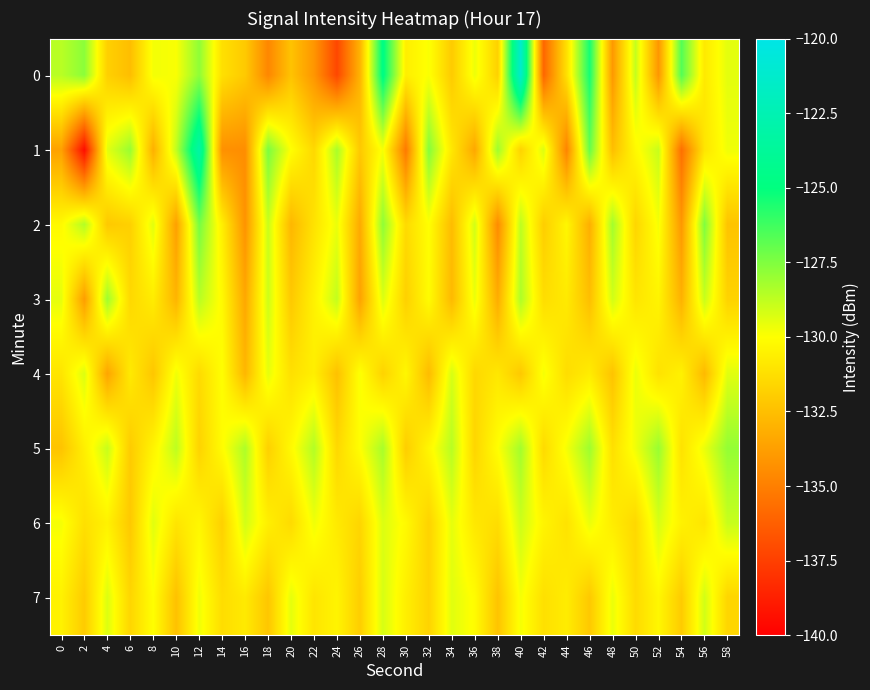

Reading left to right, transcribe all the data shown in this chart.

0: 0=-128.6	2=-127.7	4=-131.8	6=-132.5	8=-129.8	10=-129.9	12=-127.8	14=-131.2	16=-132.1	18=-134.7	20=-132.3	22=-134.1	24=-137.2	26=-133.0	28=-124.7	30=-130.6	32=-129.9	34=-132.0	36=-129.6	38=-131.8	40=-121.2	42=-136.0	44=-131.2	46=-125.4	48=-134.0	50=-128.8	52=-134.1	54=-126.6	56=-130.8	58=-129.5
1: 0=-133.7	2=-139.5	4=-129.4	6=-128.0	8=-133.1	10=-128.8	12=-123.1	14=-134.3	16=-134.4	18=-127.4	20=-130.0	22=-131.5	24=-128.3	26=-132.1	28=-129.8	30=-135.2	32=-127.6	34=-130.9	36=-133.4	38=-128.1	40=-131.7	42=-129.3	44=-134.8	46=-127.0	48=-132.5	50=-130.2	52=-128.9	54=-135.6	56=-131.0	58=-129.7
2: 0=-130.2	2=-128.5	4=-132.1	6=-131.8	8=-129.4	10=-133.7	12=-127.3	14=-130.6	16=-134.2	18=-128.9	20=-132.8	22=-131.1	24=-129.6	26=-133.3	28=-127.8	30=-131.4	32=-130.0	34=-132.6	36=-129.1	38=-134.5	40=-128.7	42=-131.9	44=-130.3	46=-133.1	48=-128.2	50=-131.6	52=-129.8	54=-134.0	56=-127.5	58=-132.3
3: 0=-129.5	2=-133.8	4=-128.1	6=-131.5	8=-130.7	10=-132.9	12=-128.6	14=-130.2	16=-133.4	18=-129.0	20=-132.1	22=-130.5	24=-128.8	26=-133.6	28=-129.3	30=-131.8	32=-130.1	34=-132.7	36=-129.6	38=-133.2	40=-128.4	42=-131.3	44=-130.8	46=-132.5	48=-129.1	50=-131.0	52=-130.4	54=-133.0	56=-128.9	58=-131.7
4: 0=-131.0	2=-129.3	4=-133.5	6=-130.8	8=-132.2	10=-129.7	12=-131.4	14=-130.0	16=-132.8	18=-129.5	20=-131.2	22=-130.6	24=-132.4	26=-129.9	28=-131.7	30=-130.3	32=-132.6	34=-129.2	36=-131.5	38=-130.9	40=-132.1	42=-129.8	44=-131.3	46=-130.7	48=-132.3	50=-129.6	52=-131.1	54=-130.5	56=-132.7	58=-129.4
5: 0=-132.3	2=-130.6	4=-128.9	6=-132.0	8=-130.4	10=-128.7	12=-131.7	14=-130.1	16=-128.4	18=-131.8	20=-130.2	22=-128.5	24=-131.5	26=-130.0	28=-128.3	30=-131.9	32=-130.3	34=-128.6	36=-131.6	38=-130.0	40=-128.2	42=-131.4	44=-129.8	46=-128.1	48=-131.2	50=-129.7	52=-128.0	54=-131.1	56=-129.6	58=-127.9
6: 0=-129.8	2=-131.2	4=-130.5	6=-132.1	8=-129.4	10=-131.0	12=-130.3	14=-131.8	16=-129.1	18=-130.6	20=-131.4	22=-129.7	24=-130.8	26=-131.6	28=-129.3	30=-130.2	32=-131.7	34=-129.5	36=-130.9	38=-131.3	40=-129.0	42=-130.4	44=-131.1	46=-129.6	48=-130.7	50=-131.5	52=-129.2	54=-130.5	56=-131.0	58=-128.9
7: 0=-130.5	2=-132.0	4=-129.3	6=-131.6	8=-130.0	10=-132.4	12=-129.7	14=-131.3	16=-130.8	18=-132.2	20=-129.5	22=-131.0	24=-130.4	26=-131.9	28=-129.2	30=-130.6	32=-131.7	34=-129.4	36=-130.1	38=-132.3	40=-129.8	42=-131.2	44=-130.7	46=-132.1	48=-129.6	50=-131.4	52=-130.3	54=-132.0	56=-129.1	58=-131.6